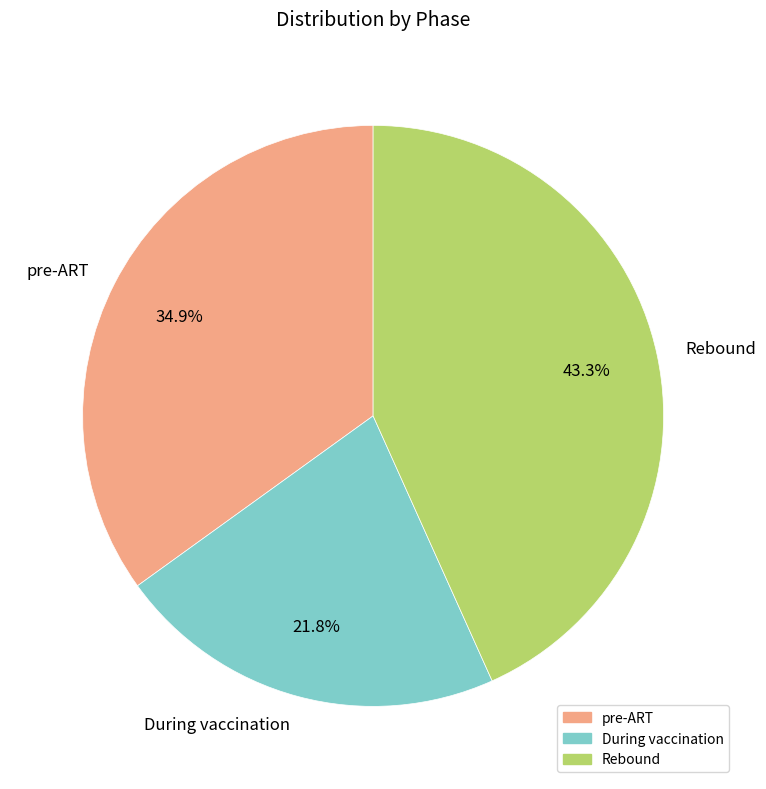

Is there any slice that represents more than half of the pie?

No